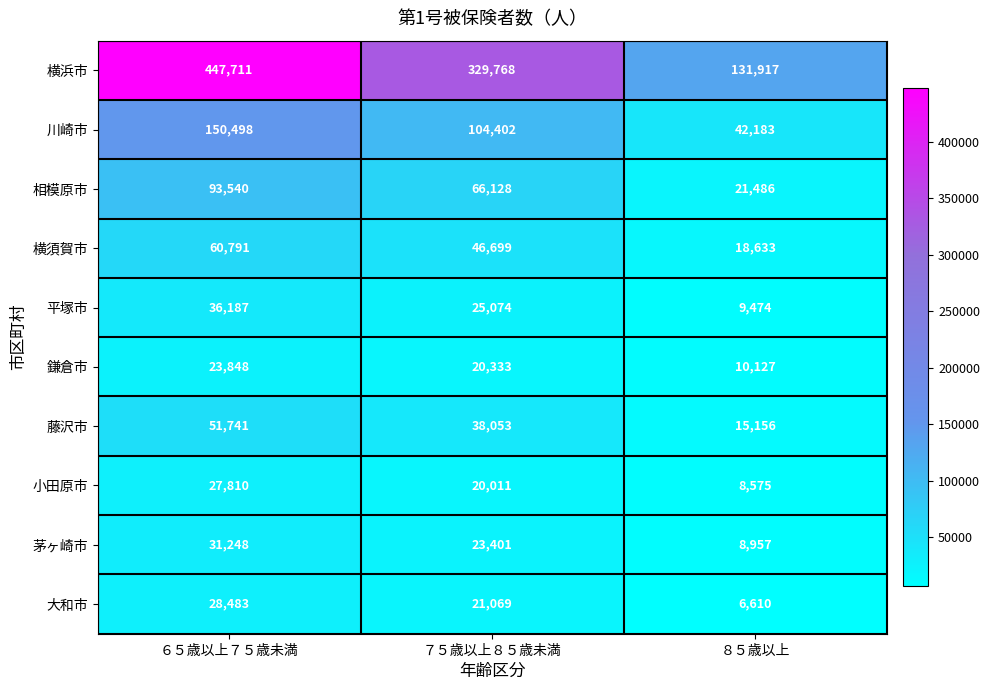

At which label is 鎌倉市 closest to 16987?

７５歳以上８５歳未満